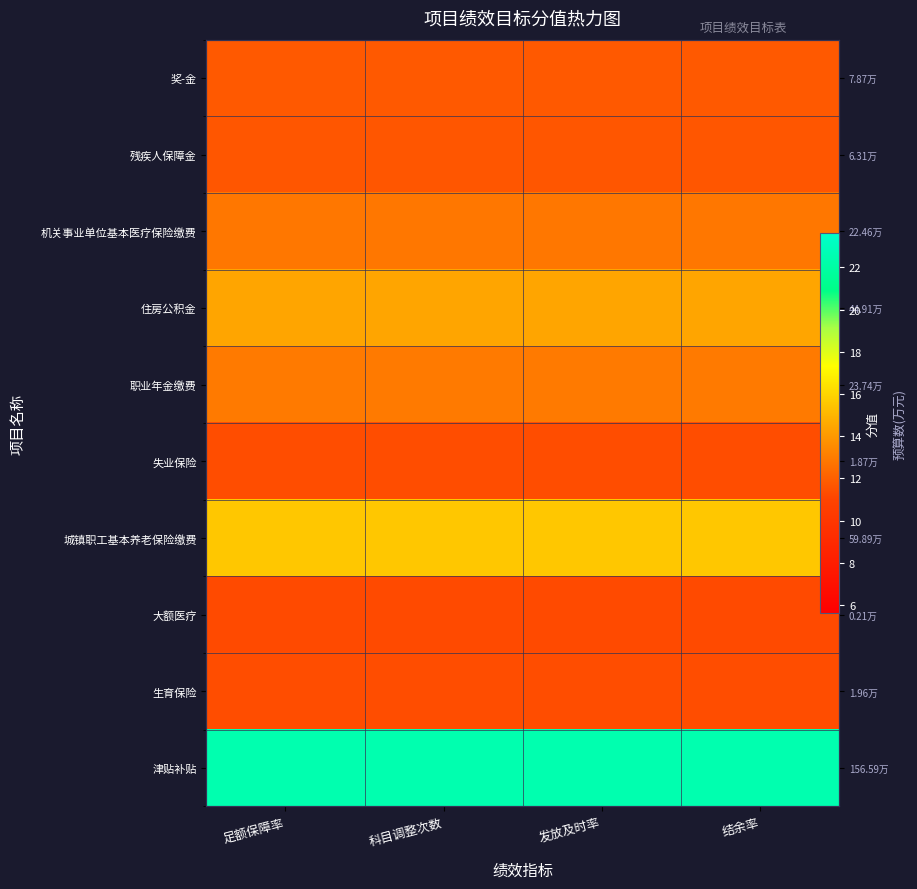

The 残疾人保障金 series shows 15.9 at 结余率. True or false?

False